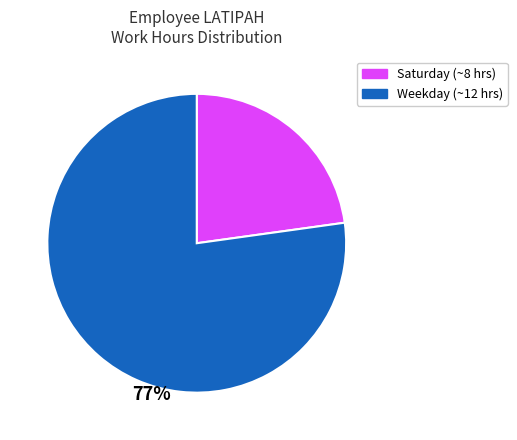

Does any single category account for the majority?

Yes